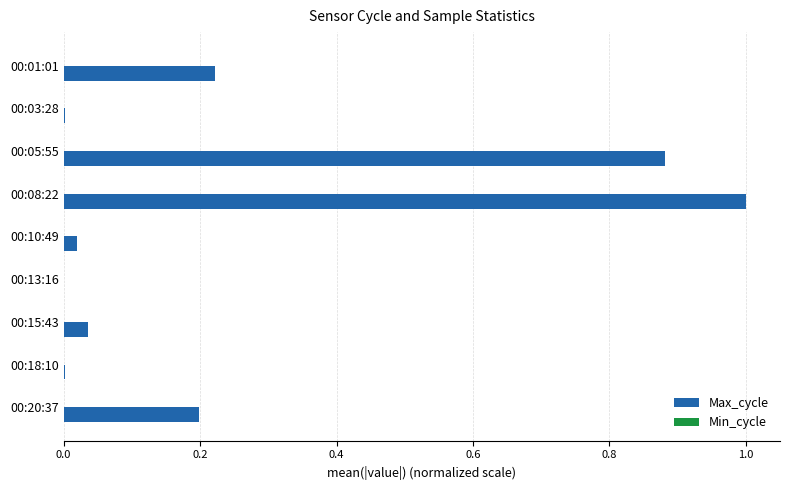

What is the change in value from 00:01:01 to 00:08:22?

+0.8